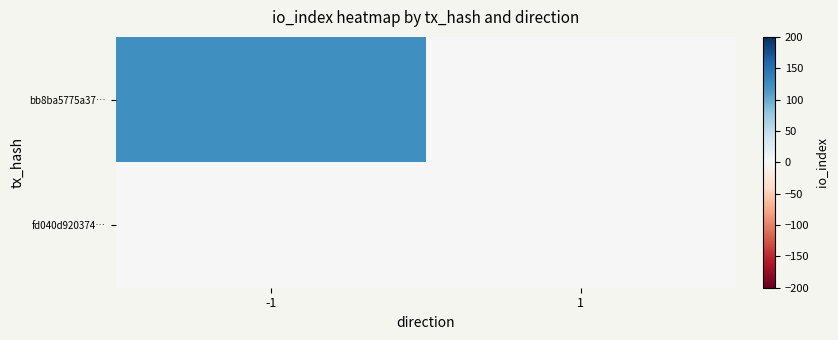

Reading left to right, what are all the values shown in this chart?

bb8ba5775a37…: -1=123	1=0
fd040d920374…: -1=0	1=1